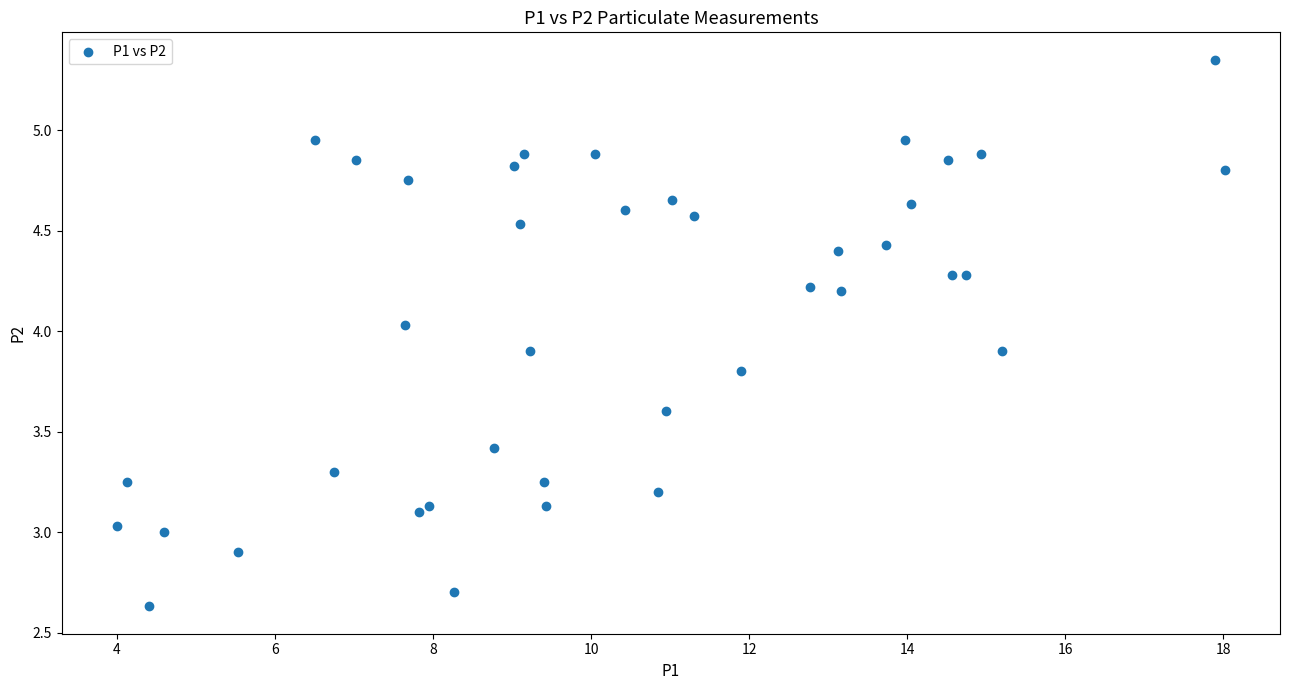

What is the range of Y values (max minus min)?

2.7